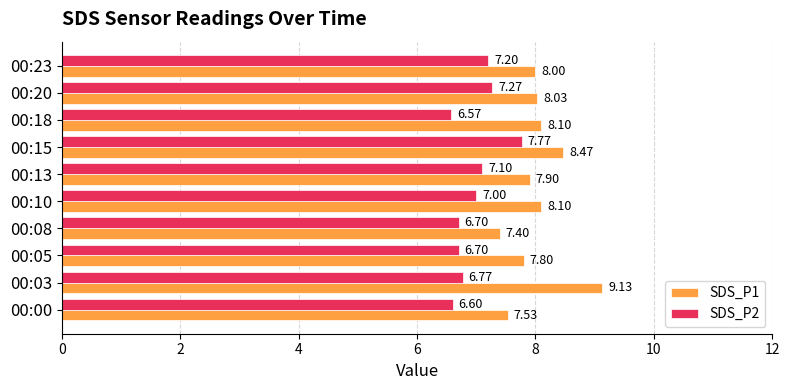

At 00:05, list the series in order from largest to smallest.

SDS_P1, SDS_P2